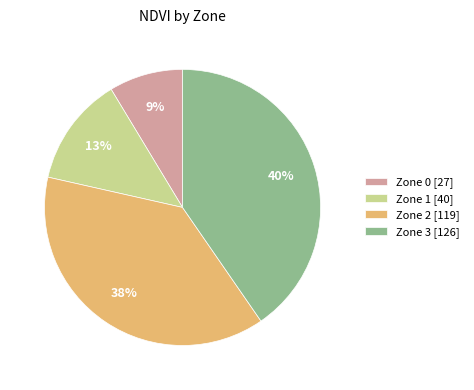

Which has a higher value, Zone 0 [27] or Zone 3 [126]?

Zone 3 [126]